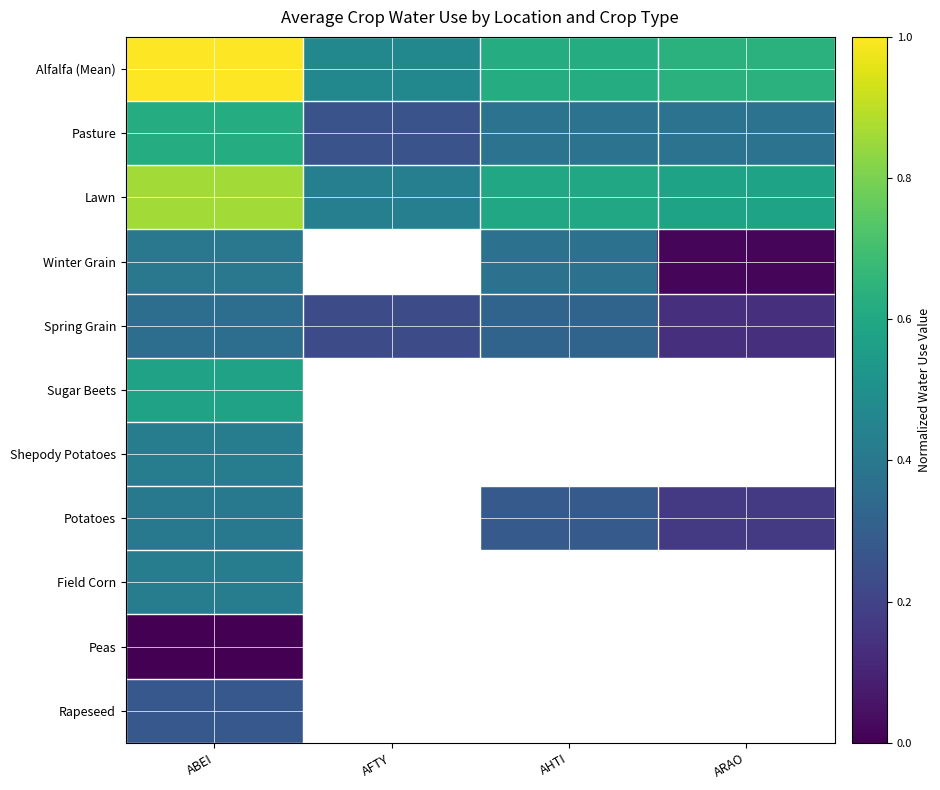

Is it true that Spring Grain equals 0.1 at ARAO?

True